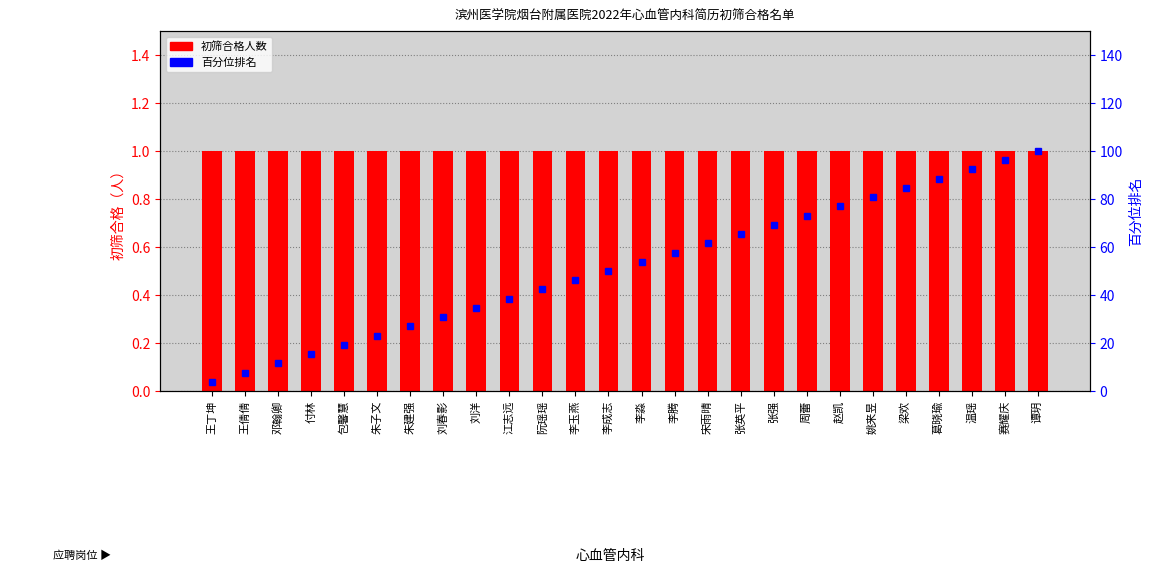

What is the difference between the 百分位排名 values at 梁欢 and 王倩倩?

76.9